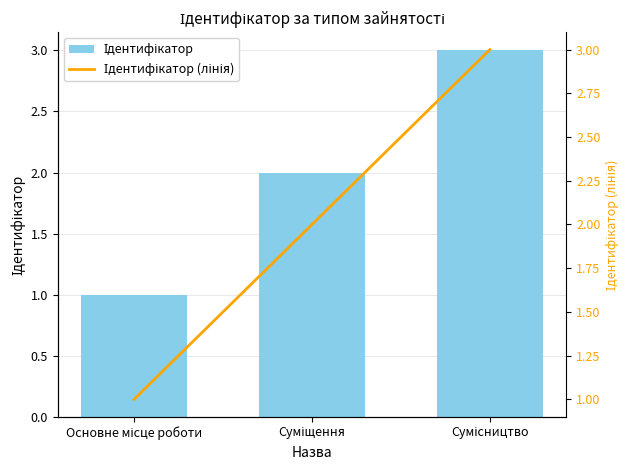

The Ідентифікатор series shows 1 at Суміщення. True or false?

False